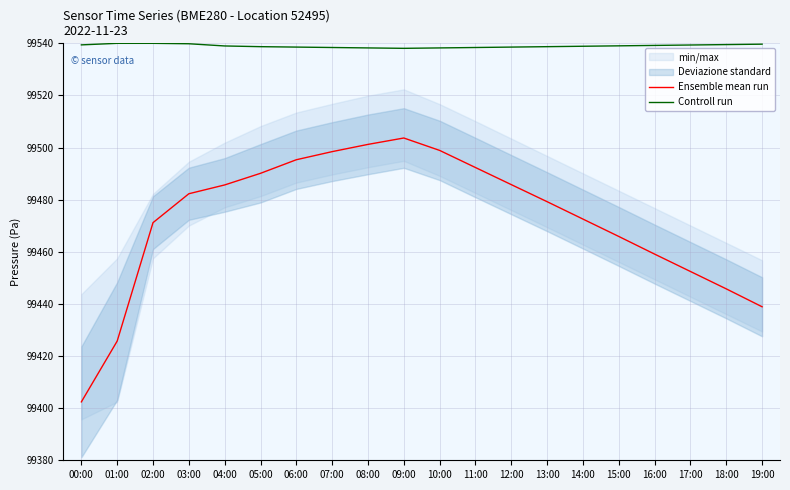

What is the difference between the highest and lowest values at 17:00?

86.9